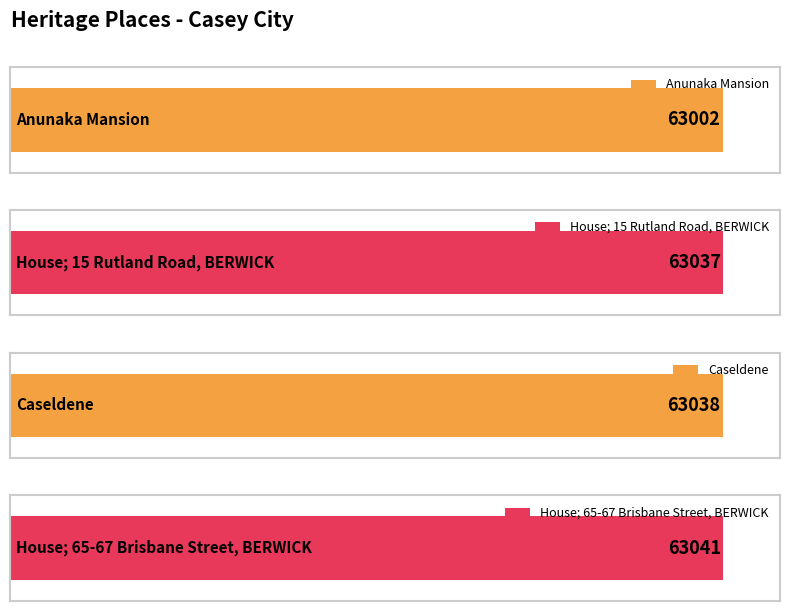

Approximately how many times larger is the value at House; 65-67 Brisbane Street, BERWICK compared to House; 15 Rutland Road, BERWICK?

1.0